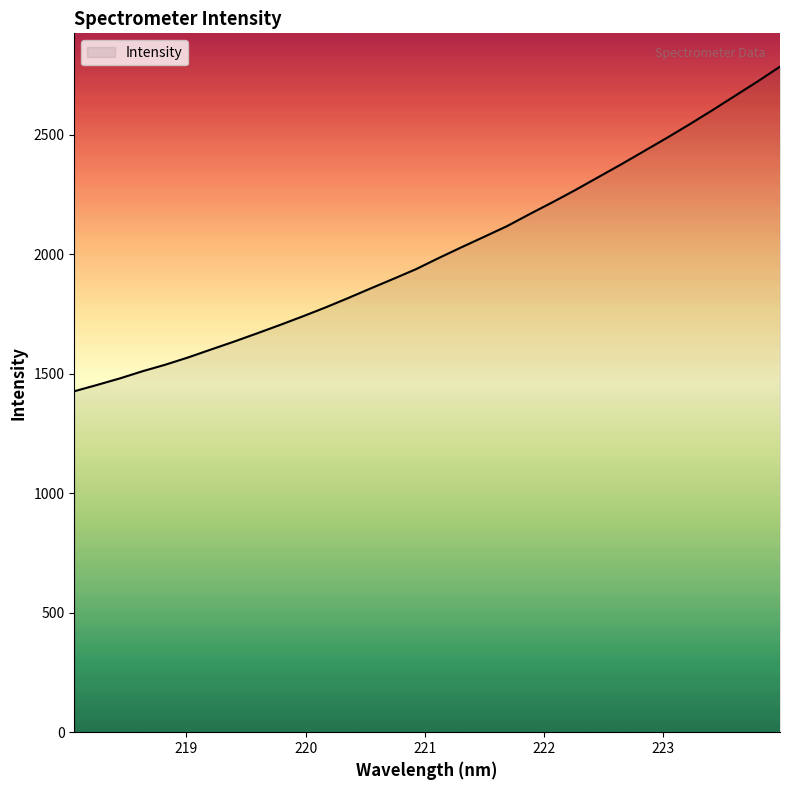

True or false: there are more than 2 points higher than both neighbors.

False